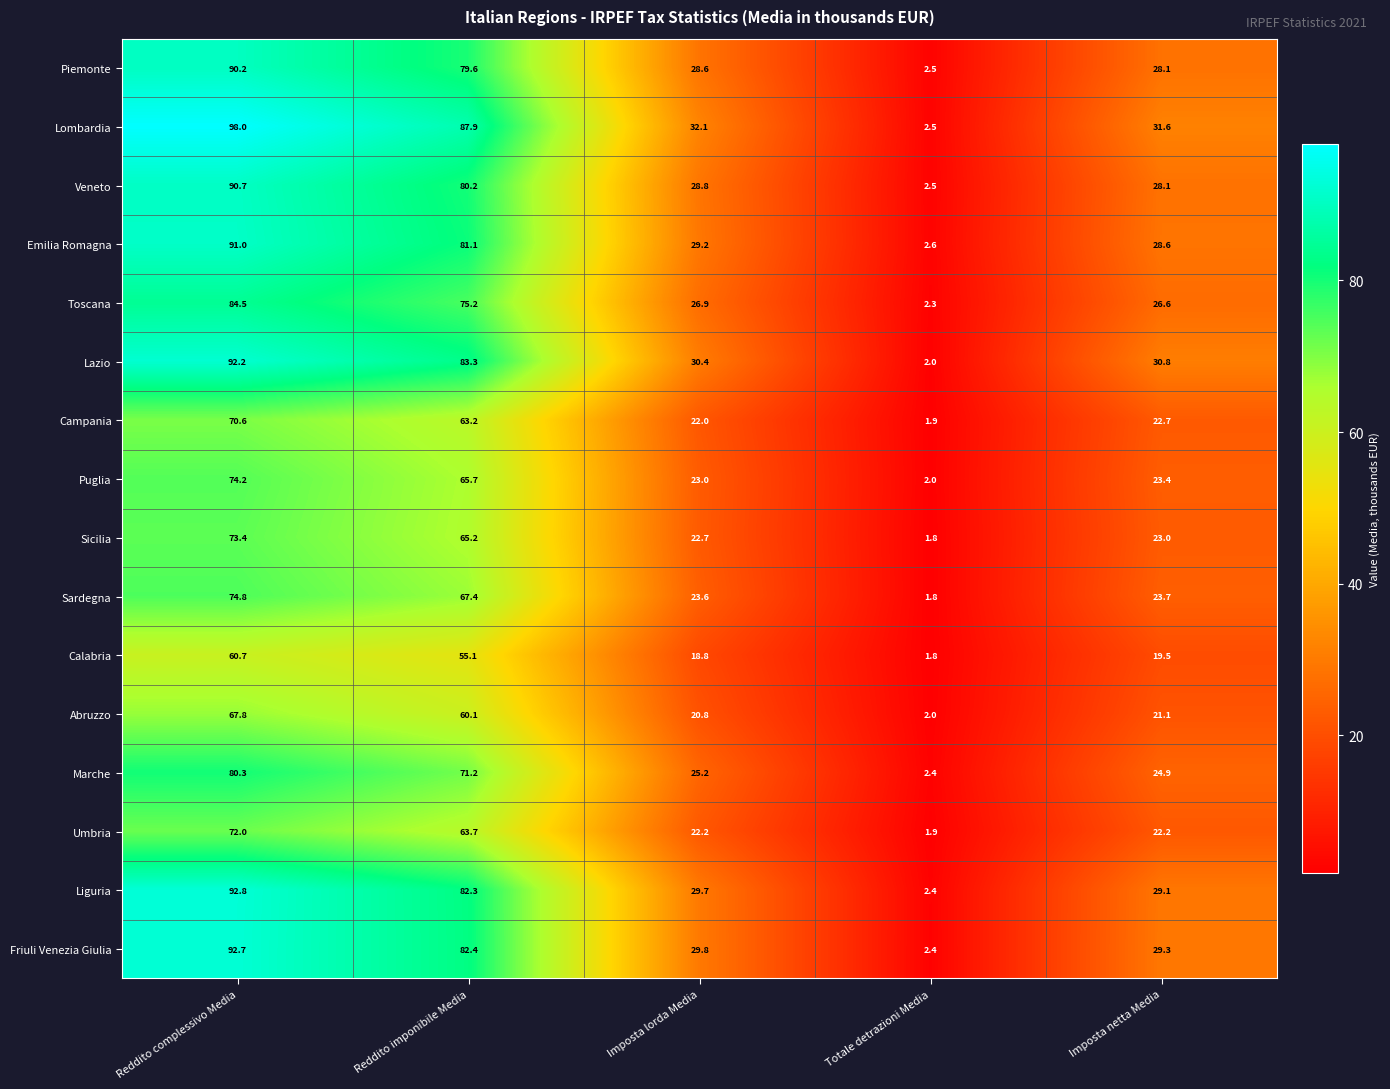

How many distinct data groups are displayed?

16